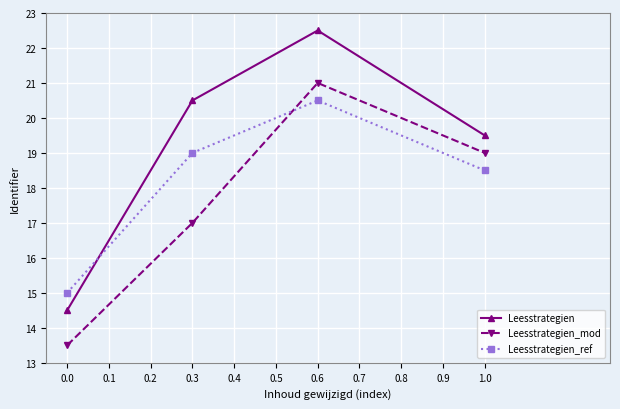

At which category is the sum across all series the highest?

0.6